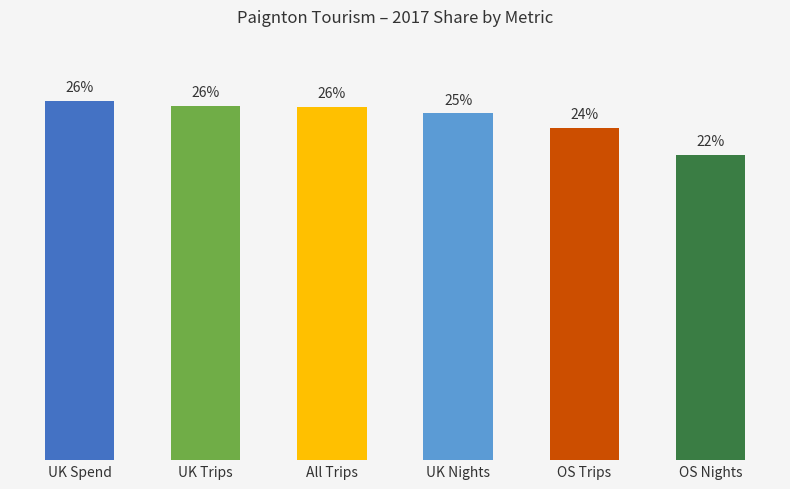

Which label corresponds to the smallest value in the chart?

OS Nights